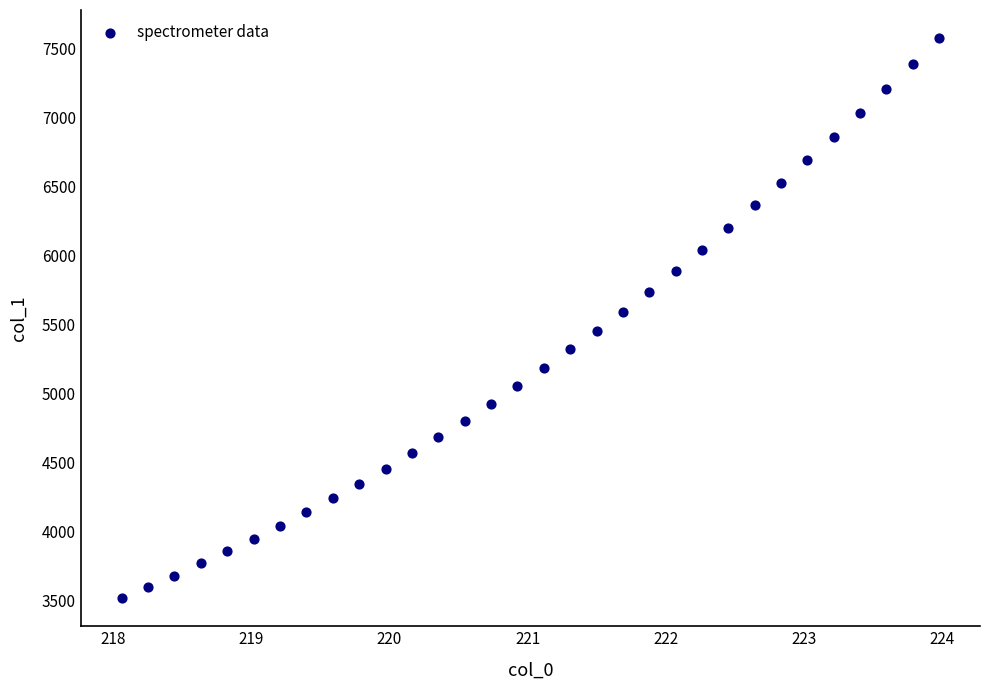

What is the range of X values (max minus min)?

5.9